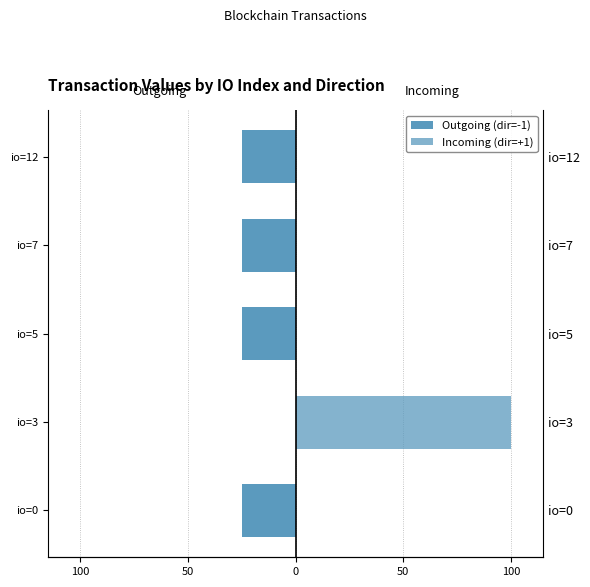

What is the sum of all Incoming (dir=+1) values?

100.0